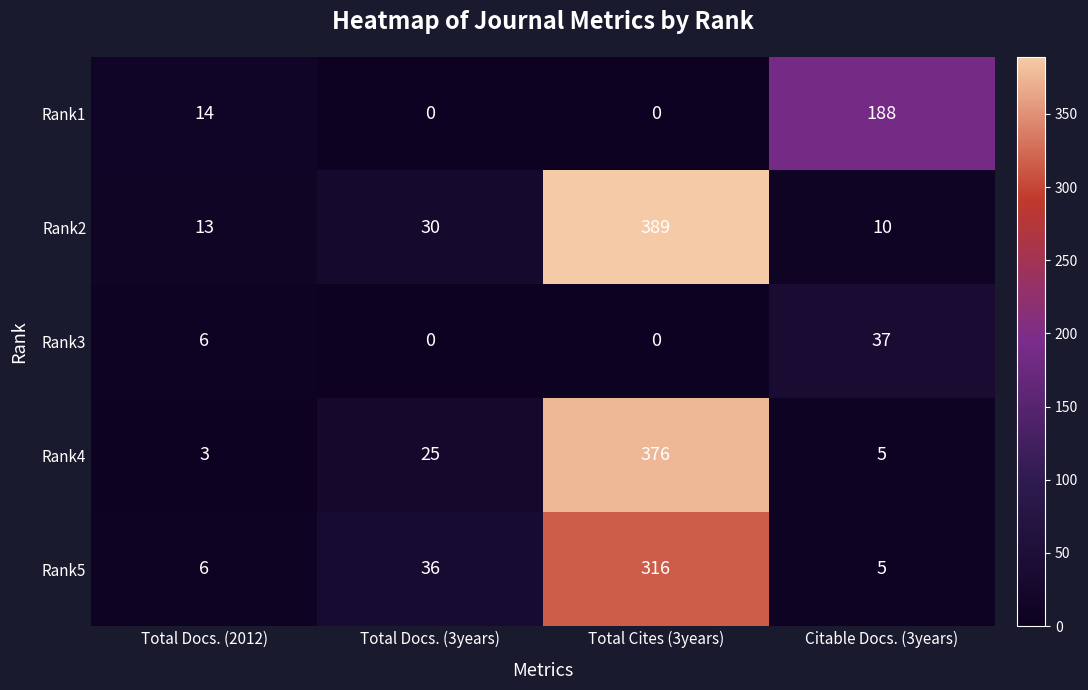

Where is Rank4 nearest to the value 189?

Total Docs. (3years)